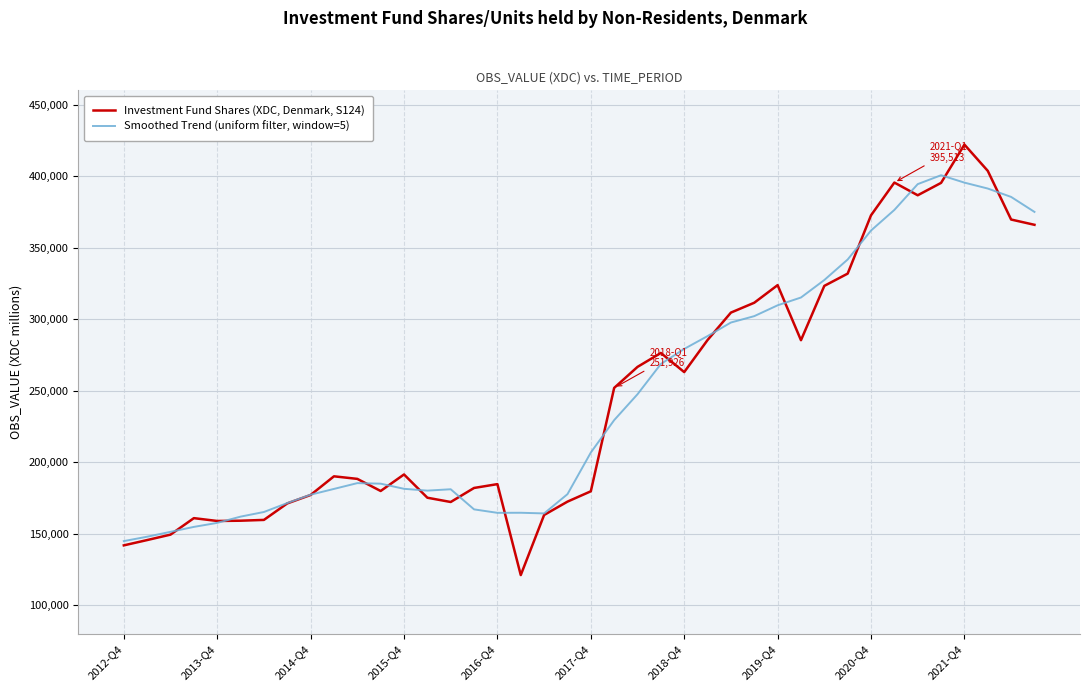

Rank the series by their maximum value, from highest to lowest.

Investment Fund Shares (XDC, Denmark, S124), Smoothed Trend (uniform filter, window=5)